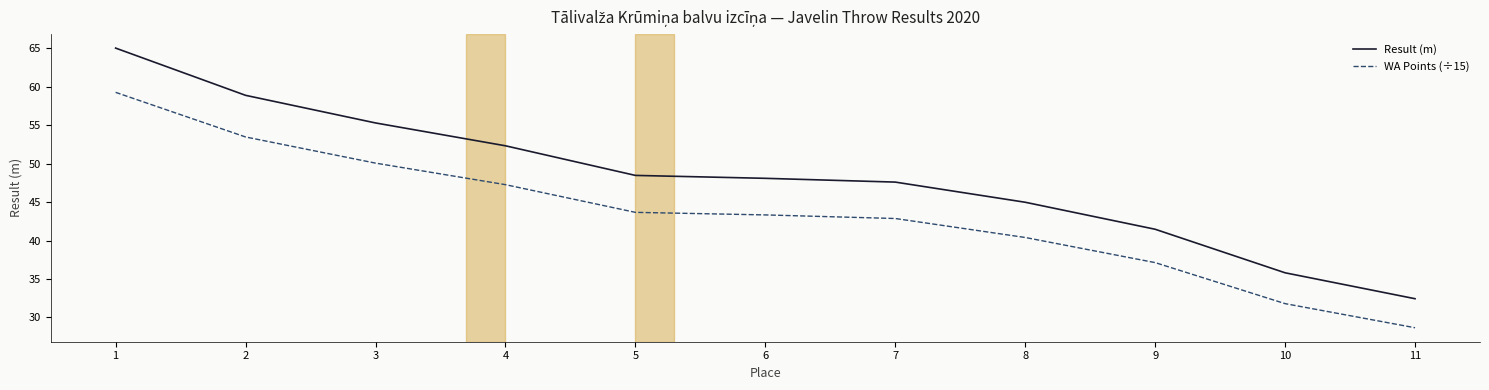

Does the chart have visible grid lines?

No